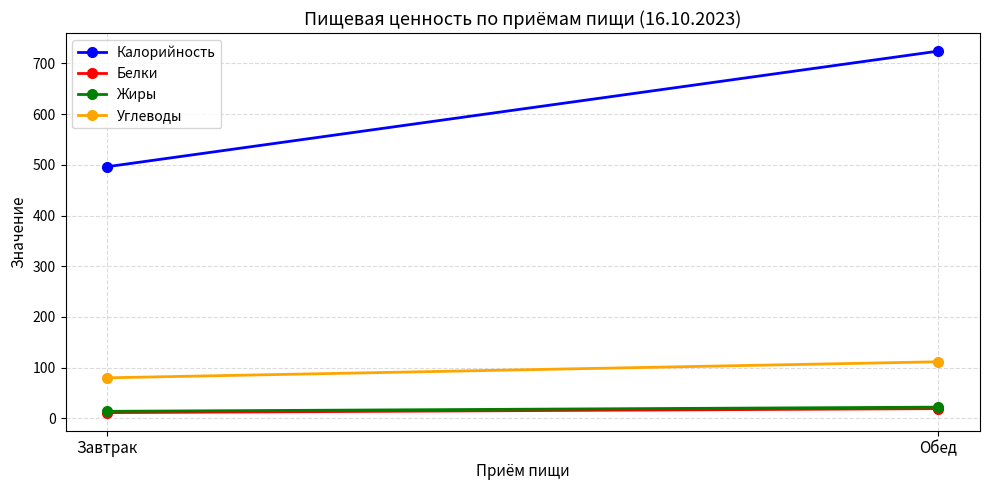

True or false: Жиры has a value of 6.9 at Завтрак.

False